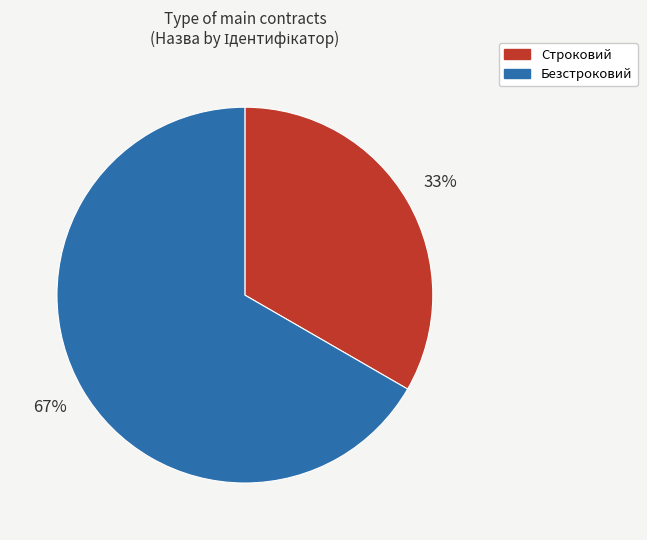

True or false: Безстроковий accounts for 75% of the total.

False